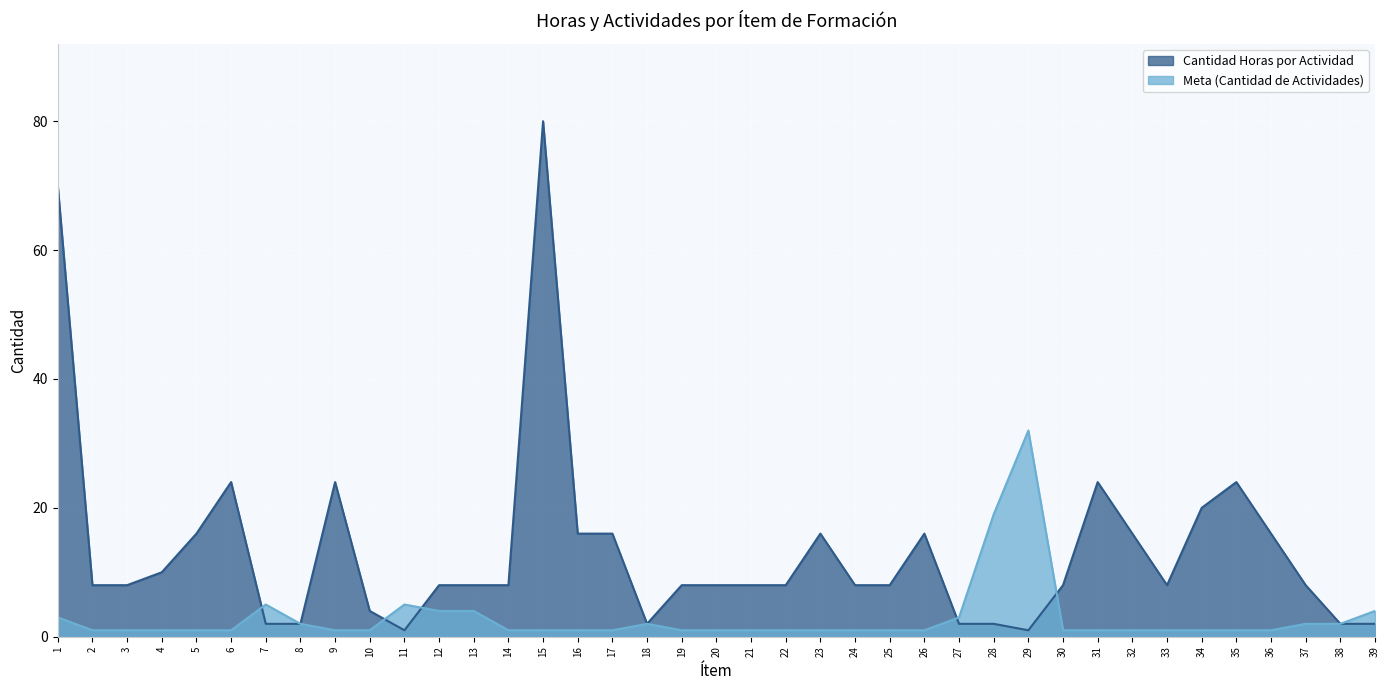

How many lines are shown in the chart?

2